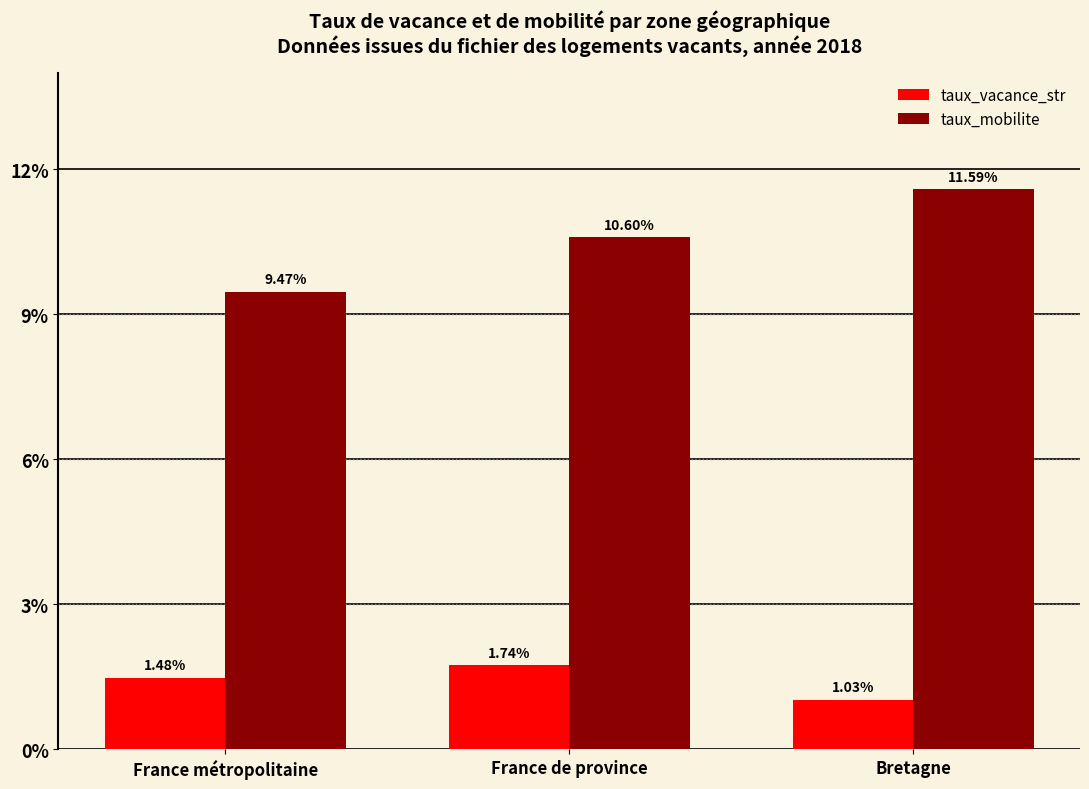

What position from the right is France de province?

2